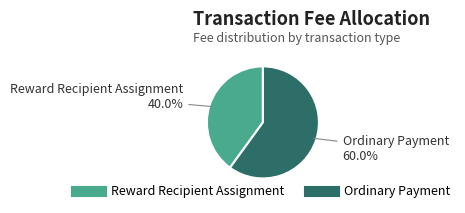

Count the number of slices in the pie.

2